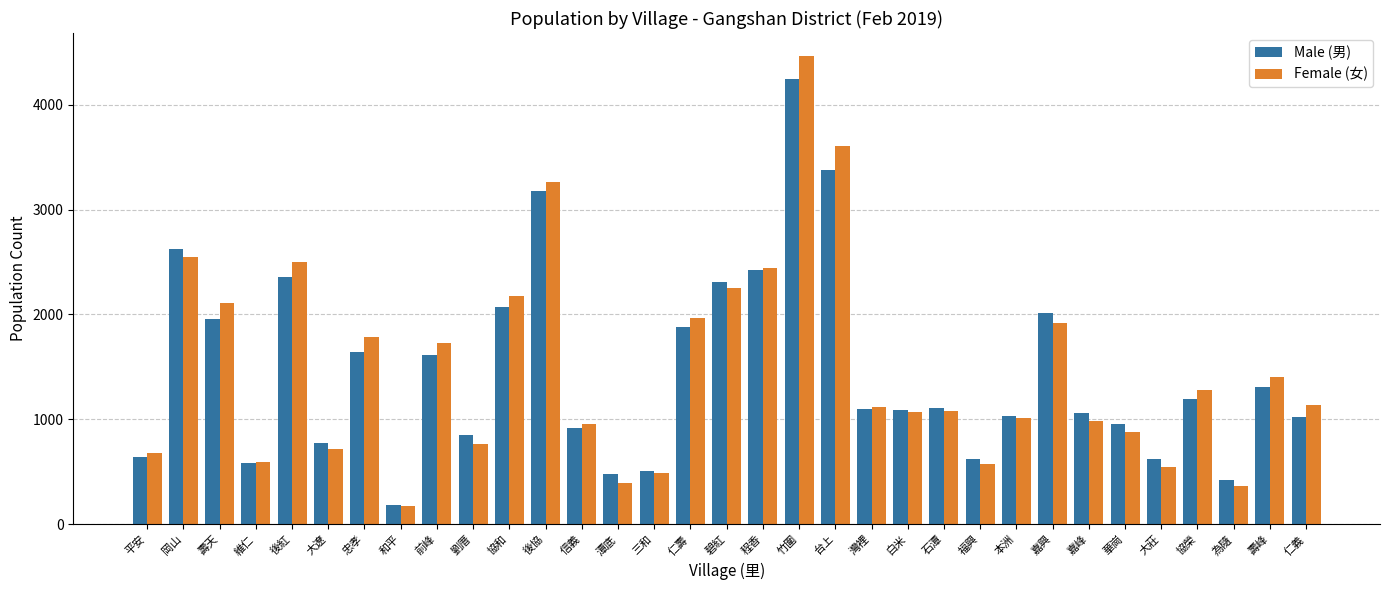

Where does the Male (男) series first go above 1101?

岡山